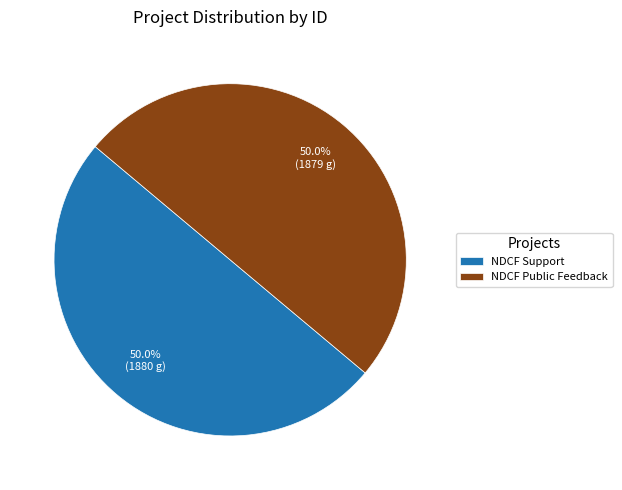

What percentage do NDCF Public Feedback and NDCF Support together represent?

100.0%